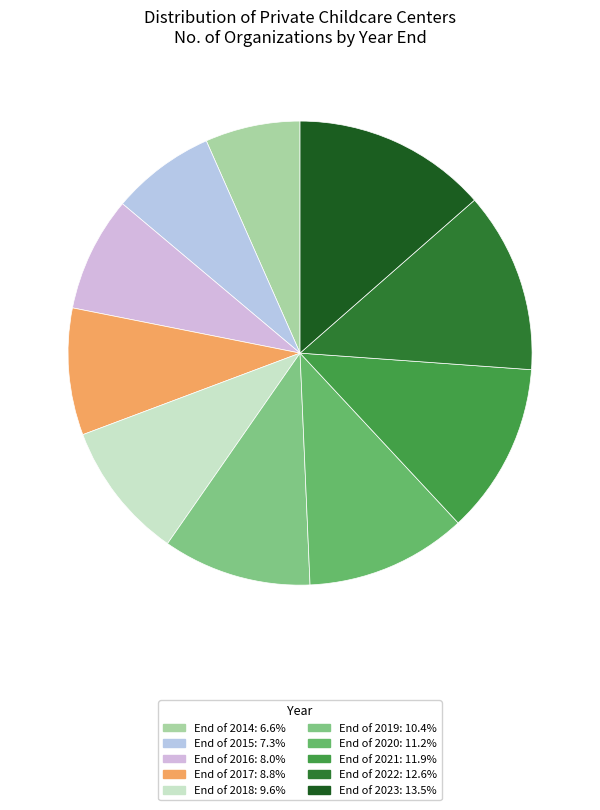

To the nearest percent, what portion does End of 2017 represent?

9%